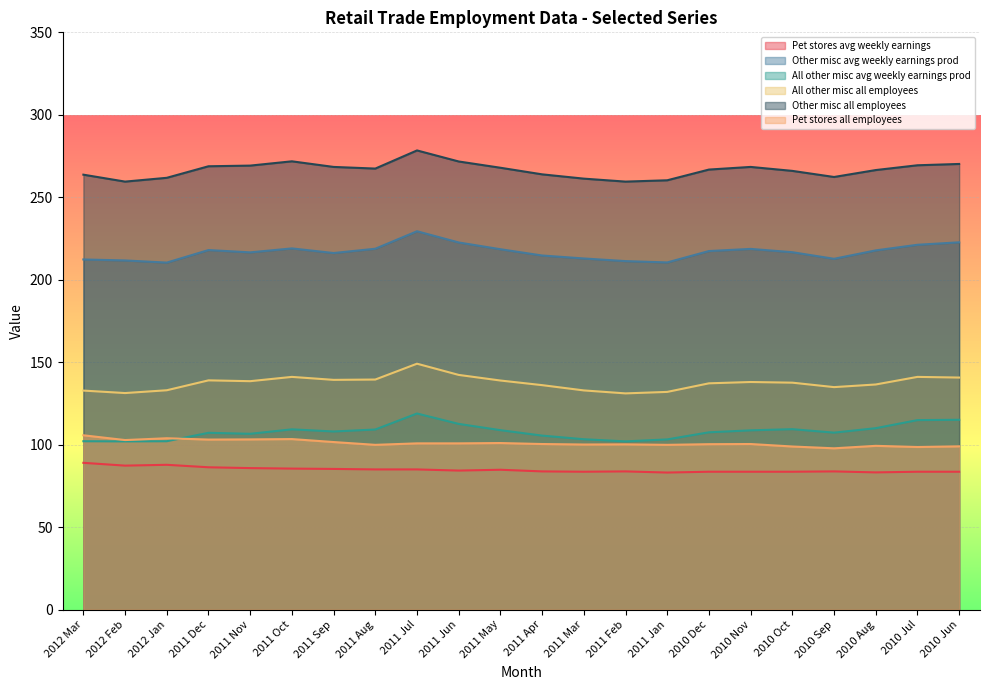

What is the average value of the Other misc avg weekly earnings prod series?

216.8